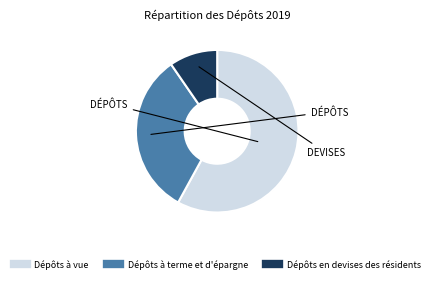

Rank the categories by value from highest to lowest.

Dépôts à vue, Dépôts à terme et d'épargne, Dépôts en devises des résidents